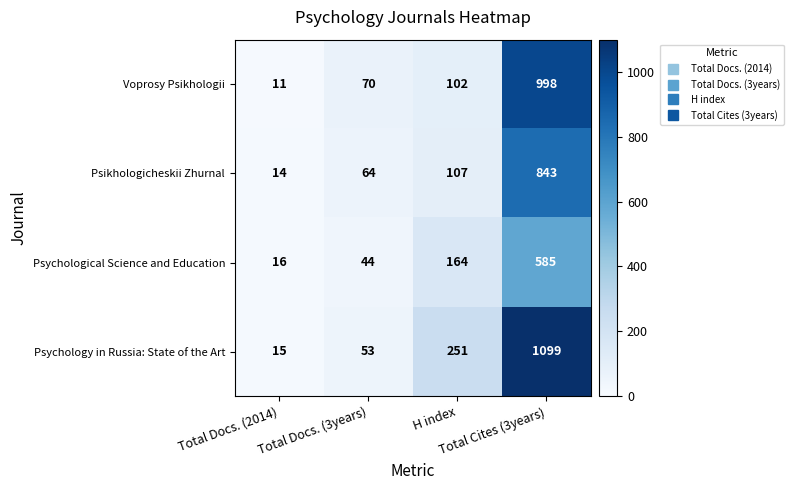

How many series are shown in this chart?

4